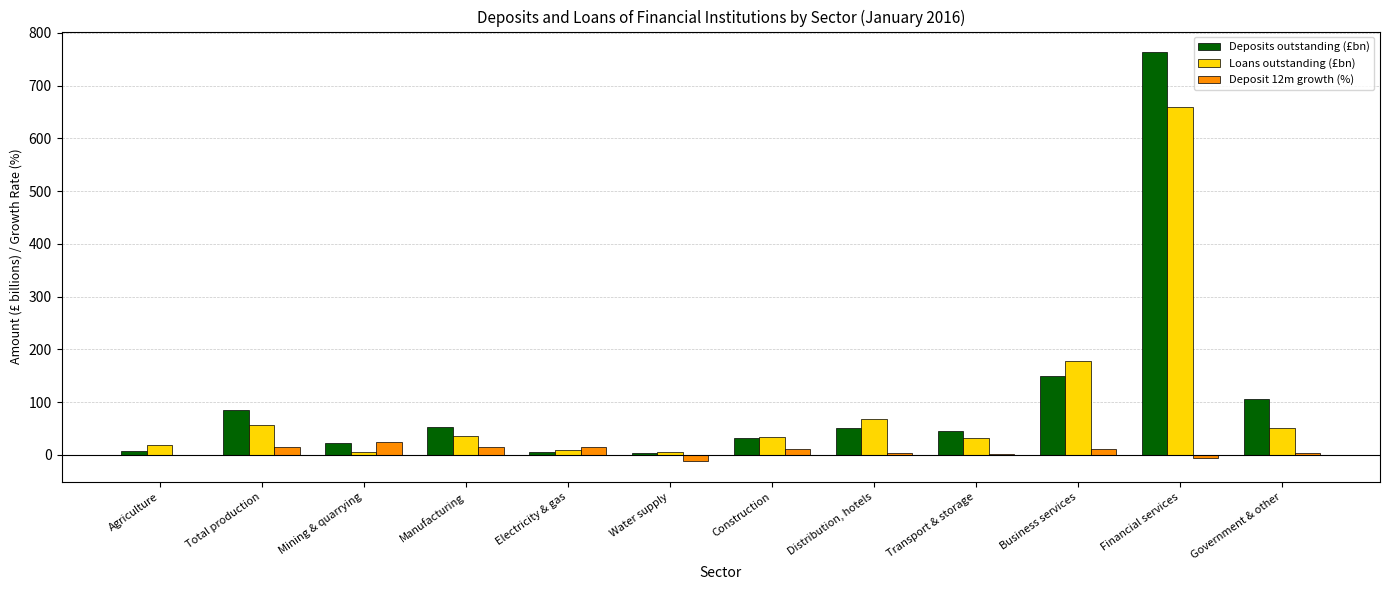

Is it true that Loans outstanding (£bn) equals 432.6 at Financial services?

False